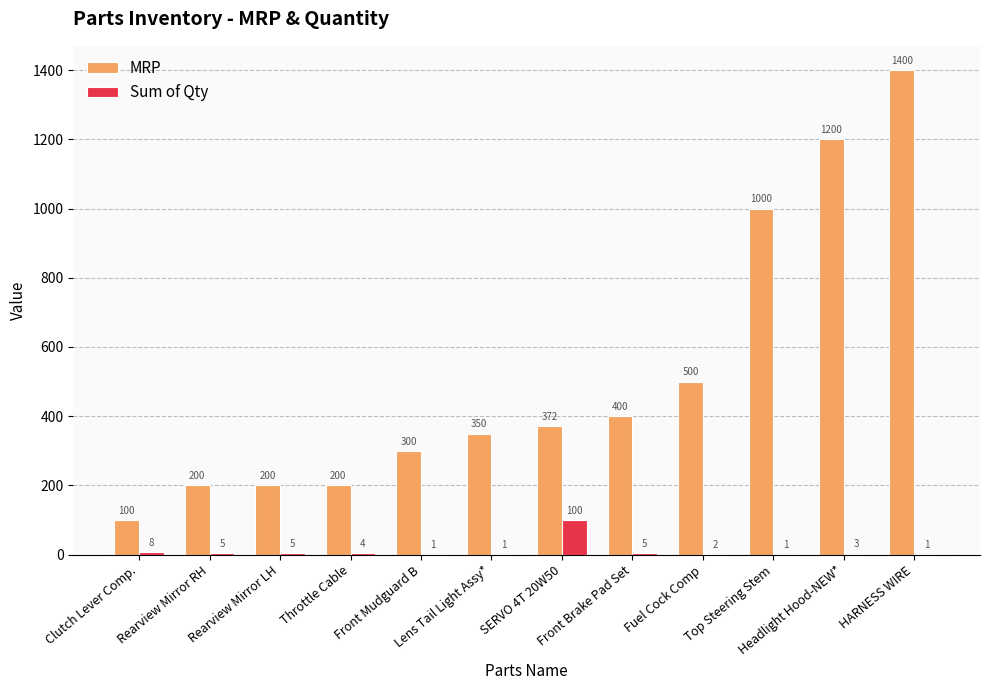

Which series changed the most between Throttle Cable and Front Mudguard B?

MRP